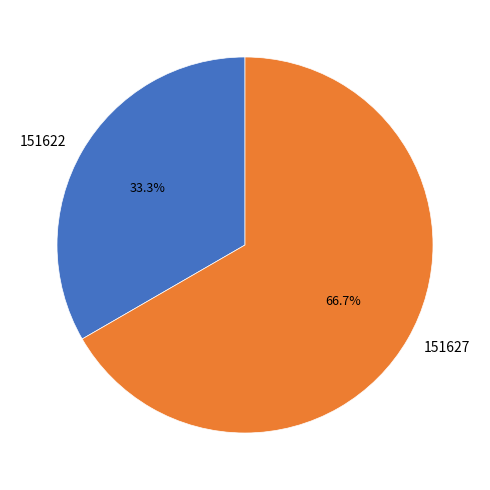

What percentage is NOT represented by 151622?

66.7%